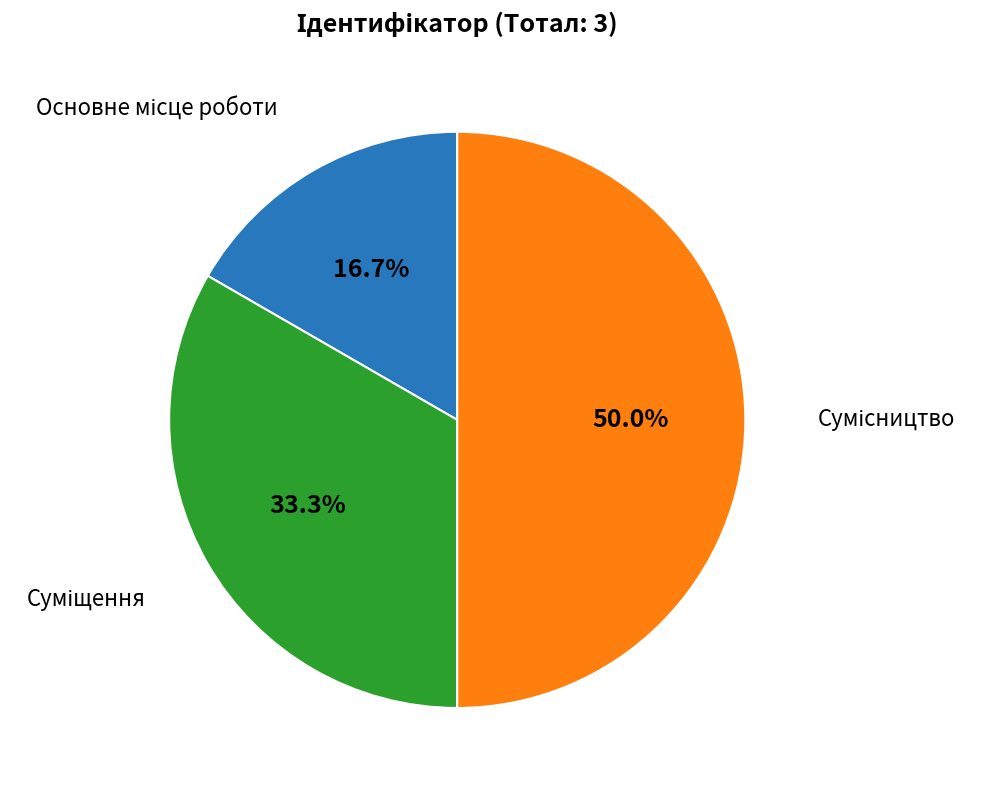

Count the number of slices in the pie.

3